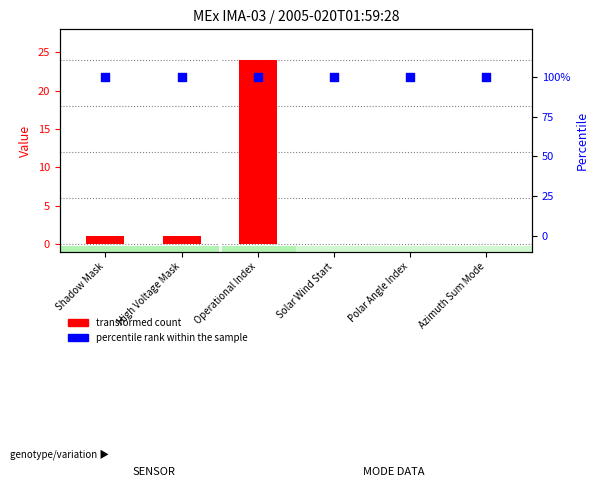

Which series has the largest total across all categories?

transformed count